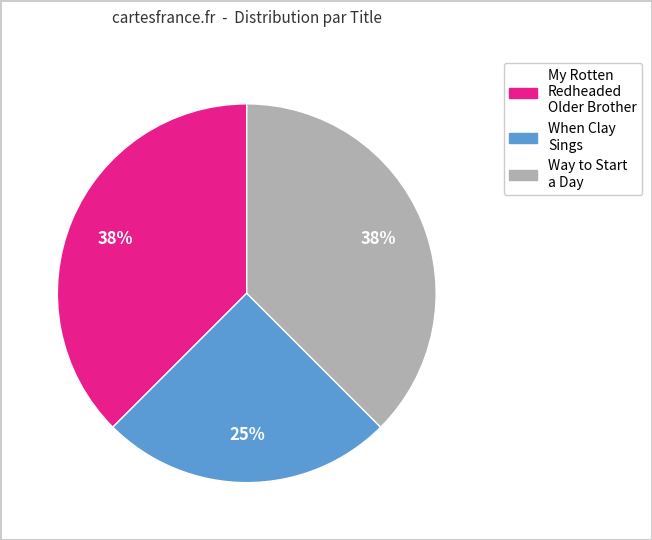

Combined, do Way to Start a Day and My Rotten Redheaded Older Brother account for over 50%?

Yes